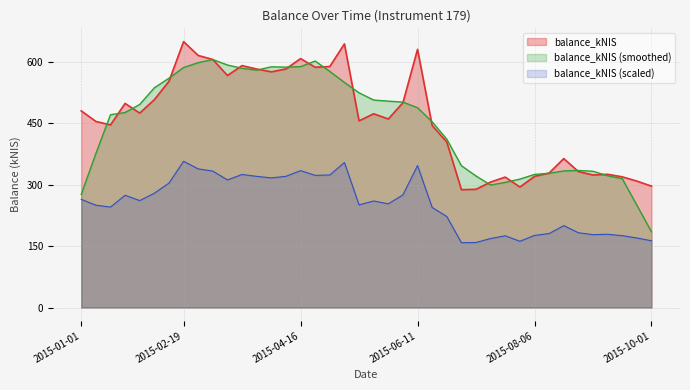

List the labels in order of value, largest first.

2015-02-19, 2015-05-07, 2015-06-11, 2015-02-26, 2015-04-16, 2015-03-04, 2015-03-19, 2015-04-30, 2015-04-21, 2015-04-08, 2015-03-26, 2015-04-02, 2015-03-12, 2015-02-12, 2015-02-05, 2015-06-04, 2015-01-22, 2015-01-01, 2015-01-29, 2015-05-21, 2015-05-28, 2015-05-14, 2015-01-08, 2015-01-15, 2015-06-18, 2015-06-25, 2015-08-20, 2015-08-27, 2015-08-13, 2015-09-10, 2015-09-03, 2015-08-06, 2015-09-17, 2015-07-23, 2015-09-24, 2015-07-16, 2015-10-01, 2015-07-30, 2015-07-09, 2015-07-02